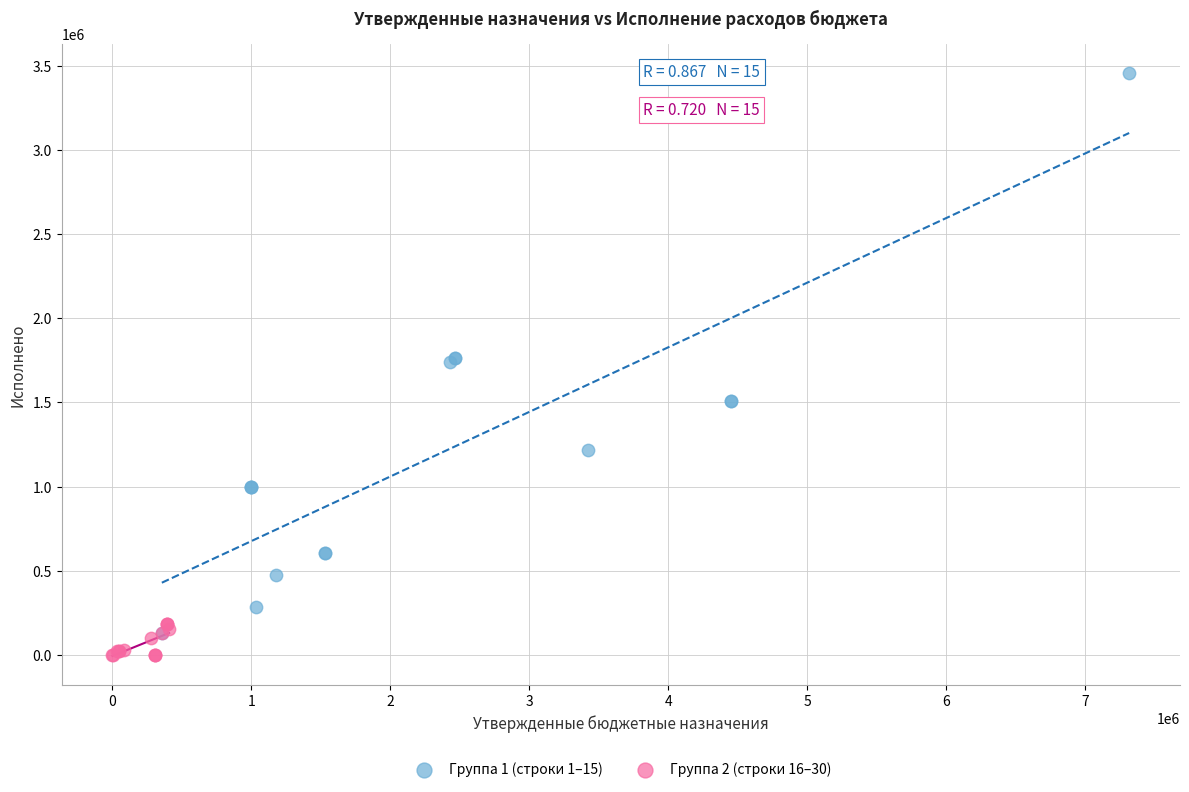

Which series contains the lowest Y value?

Группа 2 (строки 16–30)